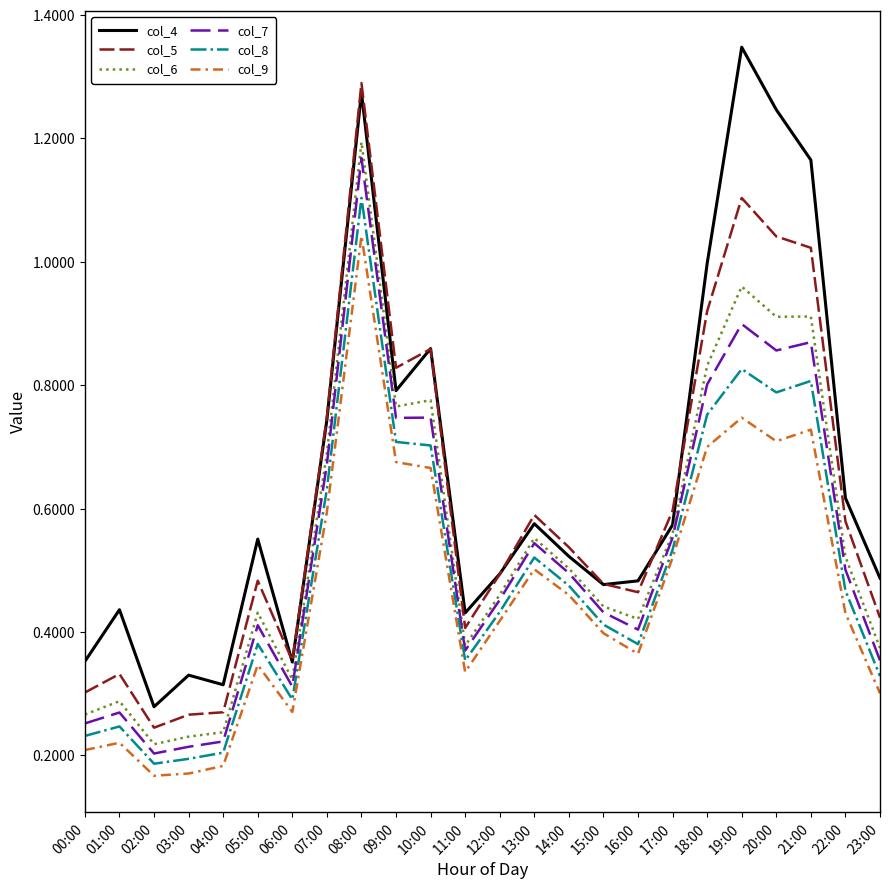

The value of col_7 at 11:00 is 0.6. True or false?

False